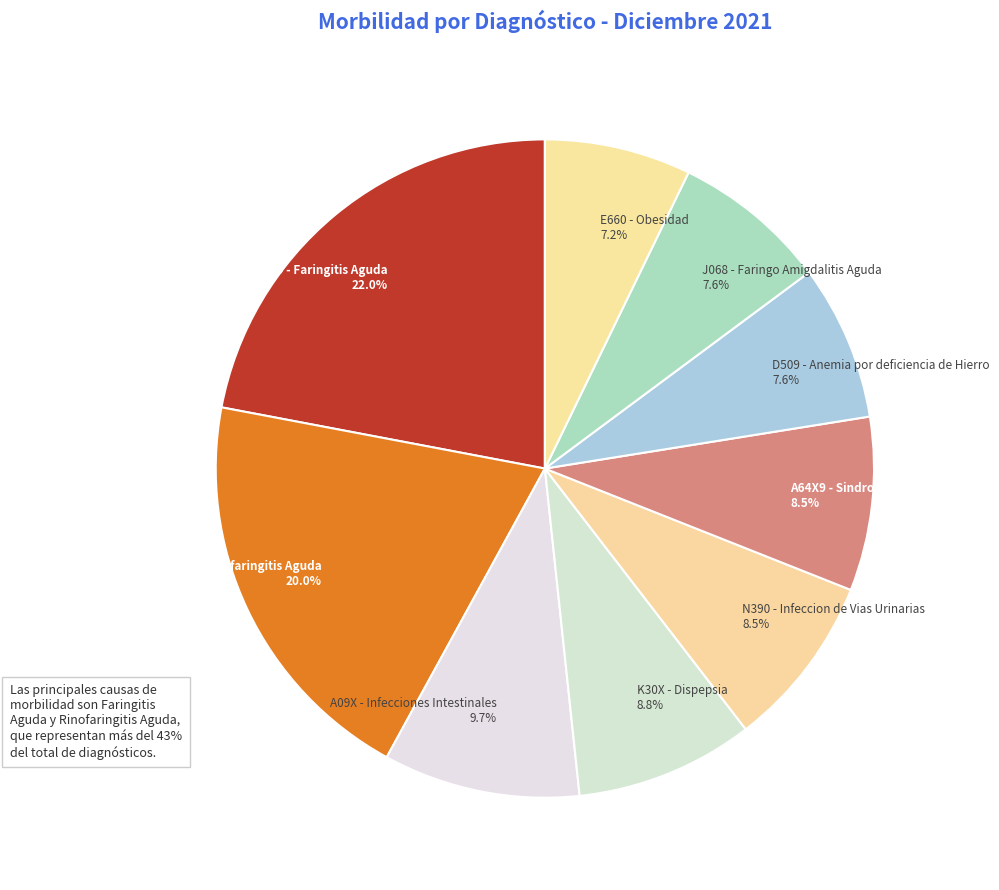

Is J068 - Faringo Amigdalitis Aguda the majority of the pie?

No